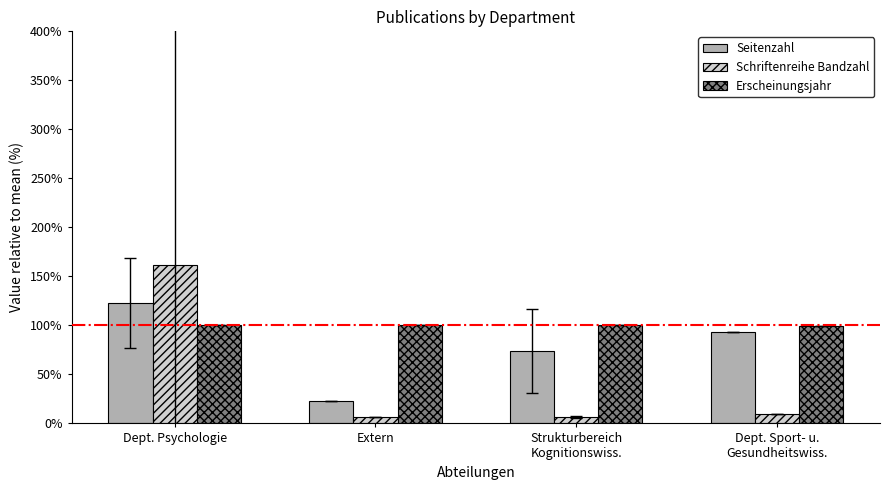

At which category is the sum across all series the highest?

Dept. Psychologie